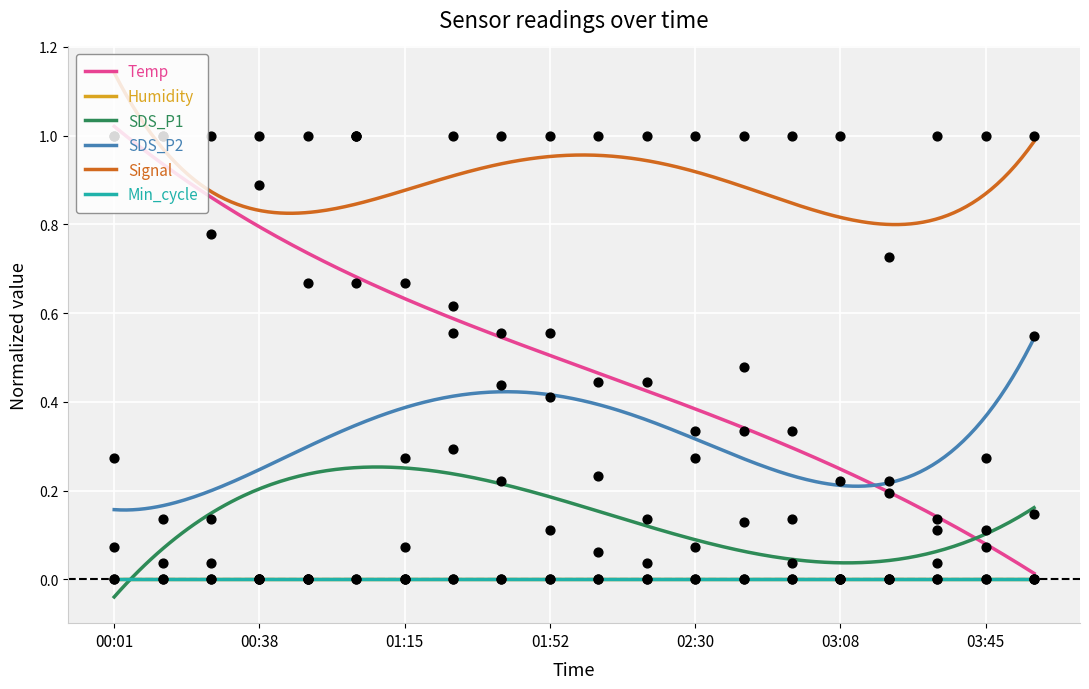

What is the total value across all series at 01:52?

2.1